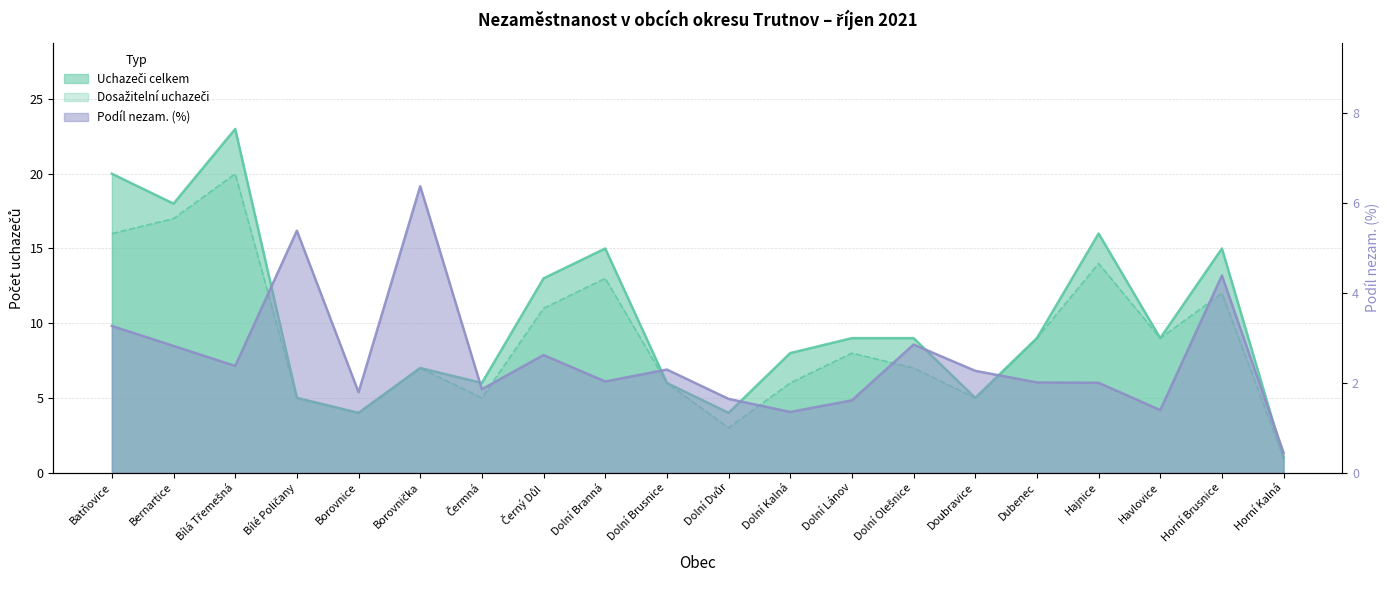

Rank the series by their maximum value, from lowest to highest.

Podíl nezam. na obyvatelstvu v %, Dosažitelní uchazeči o zaměstnání, Uchazeči o zaměstnání celkem